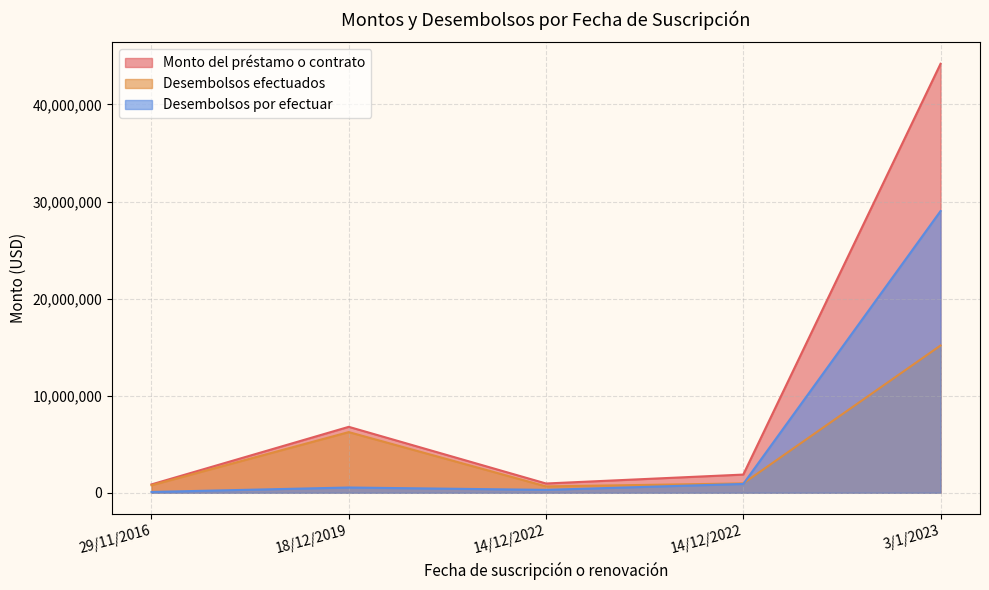

What is the value of the Monto del préstamo o contrato point at the 5th from the left?

44193468.5